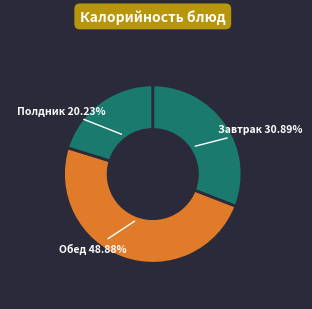

Rank the categories by value from lowest to highest.

Полдник 20.23%, Завтрак 30.89%, Обед 48.88%